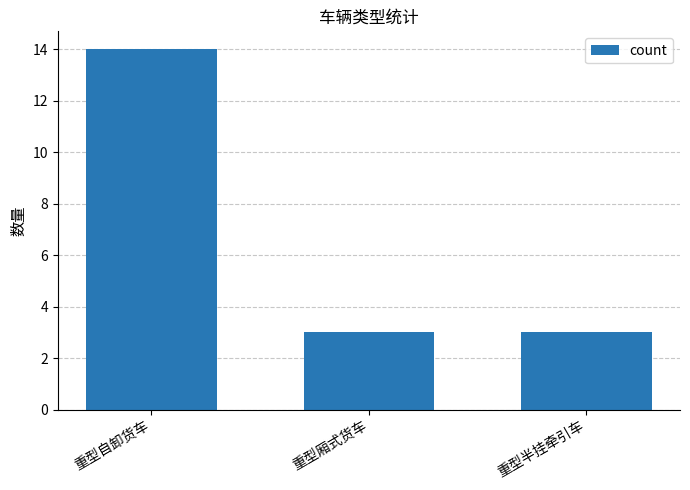

What is the difference between the maximum and minimum values?

11